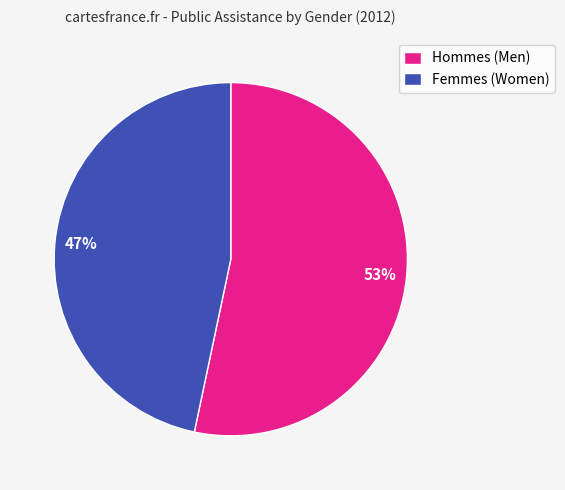

What is the majority slice?

Hommes (Men)